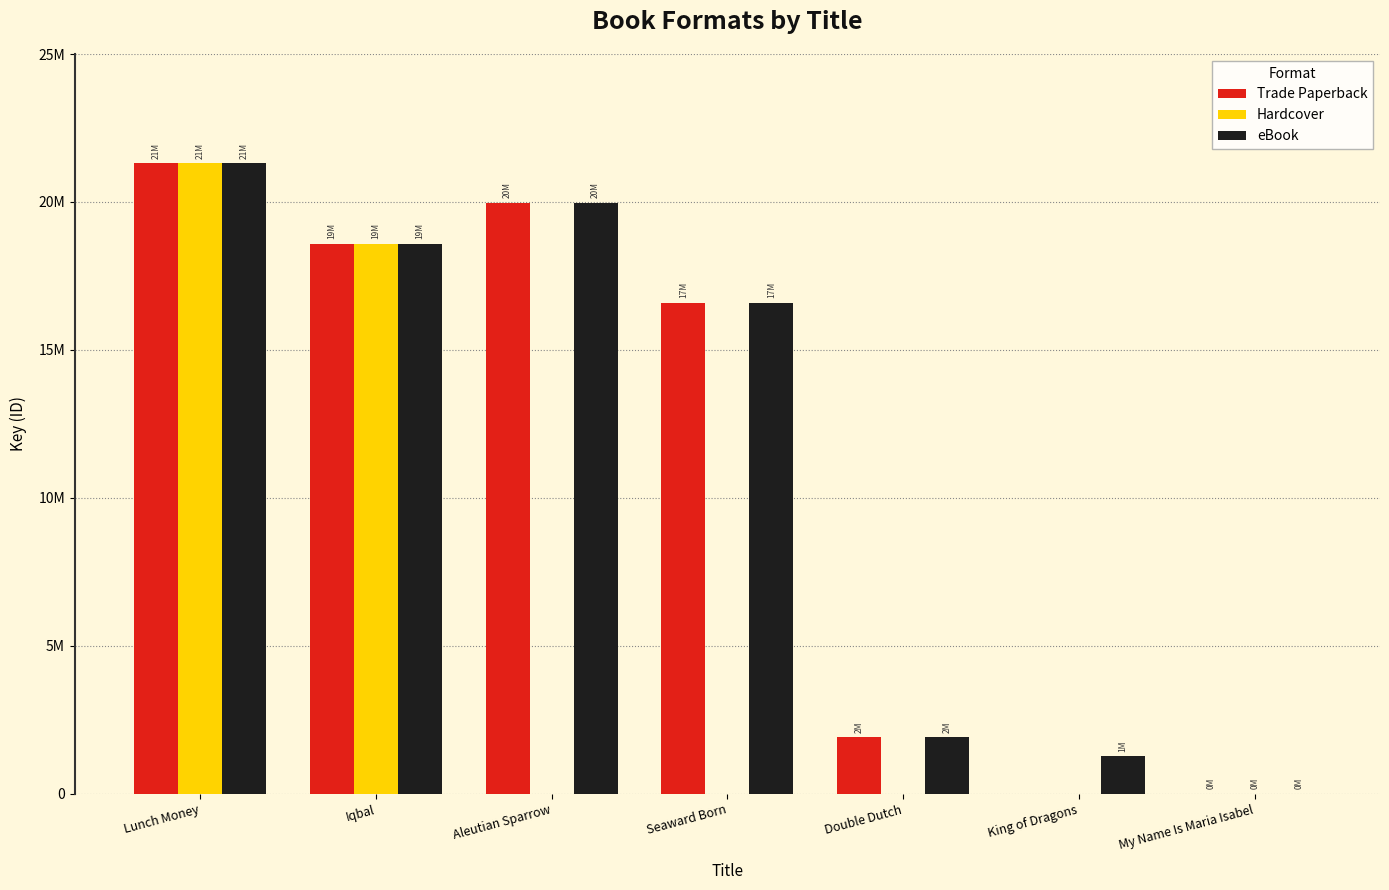

List the labels in order of Hardcover value, smallest first.

Aleutian Sparrow, Seaward Born, Double Dutch, King of Dragons, My Name Is Maria Isabel, Iqbal, Lunch Money